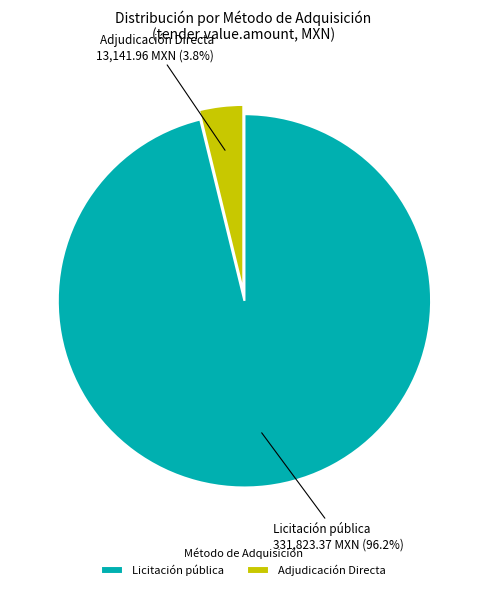

Is it true that Adjudicación Directa is 11% of the pie?

False